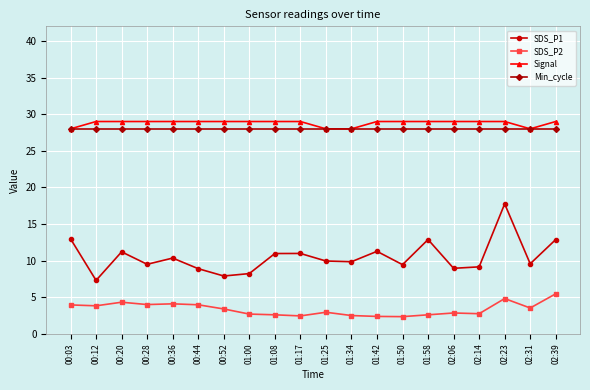

What is the lowest value of the Min_cycle series?

28.0